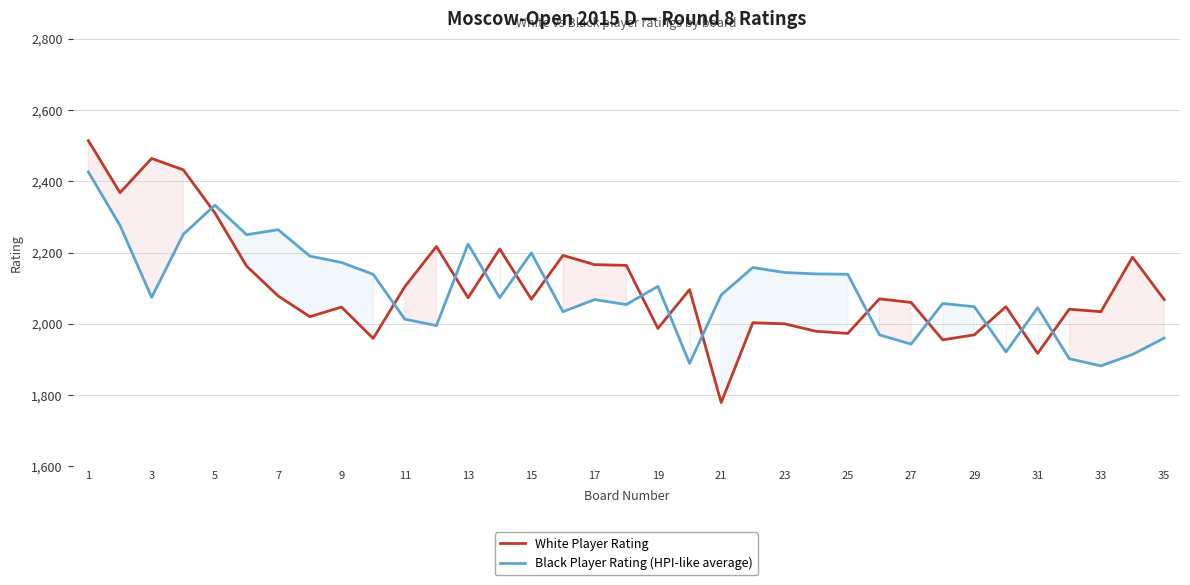

Which category has the highest value in the Black Player Rating (HPI-like average) series?

1